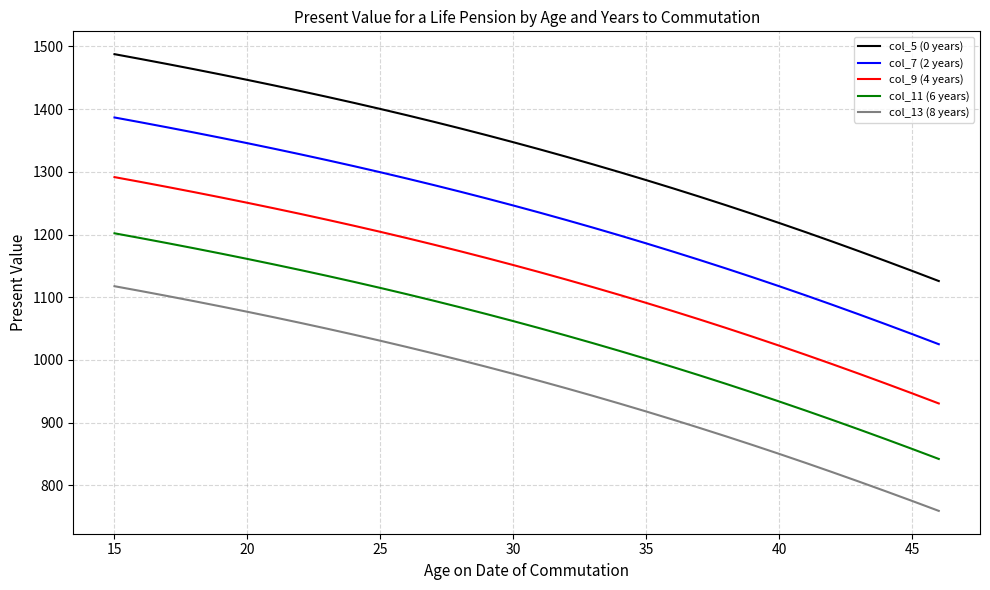

Which series has the widest spread of values?

col_5 (0 years)